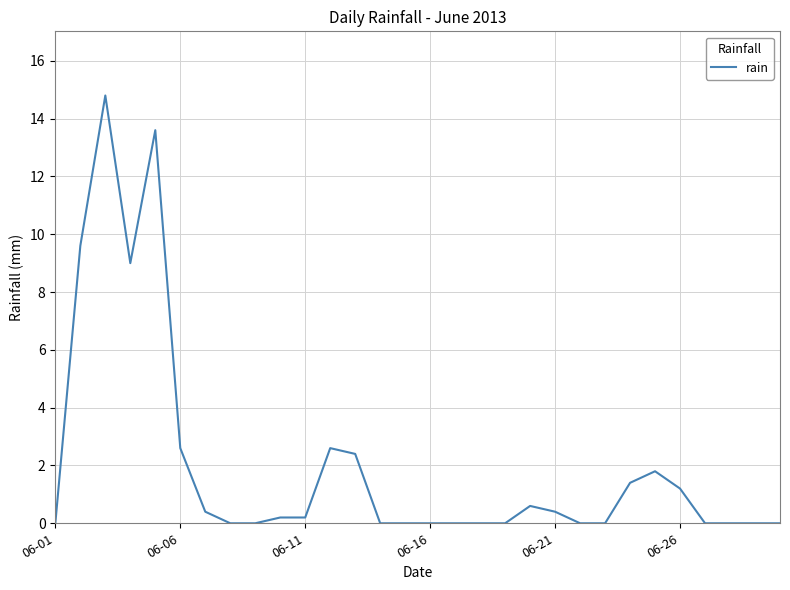

What is the difference between the maximum and minimum values?

14.8